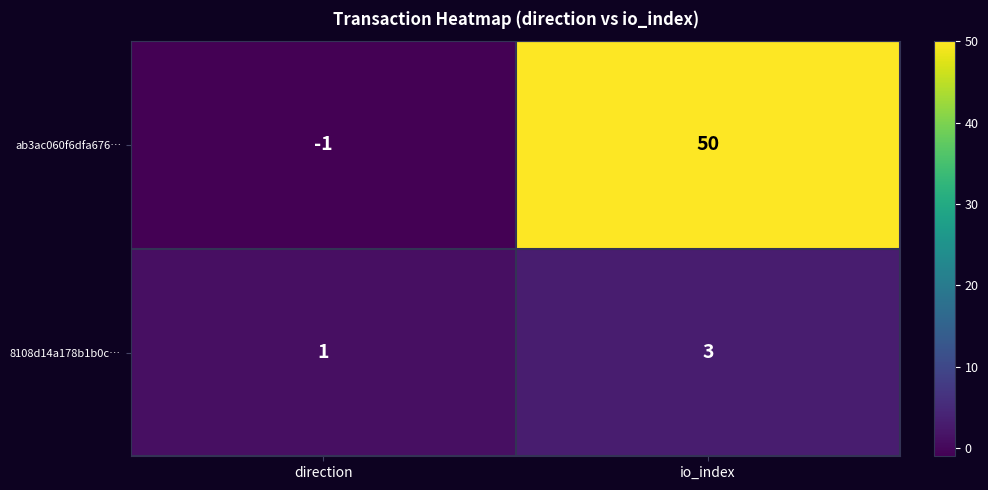

Reading right to left, transcribe all the data shown in this chart.

ab3ac060f6dfa676…: 50	-1
8108d14a178b1b0c…: 3	1